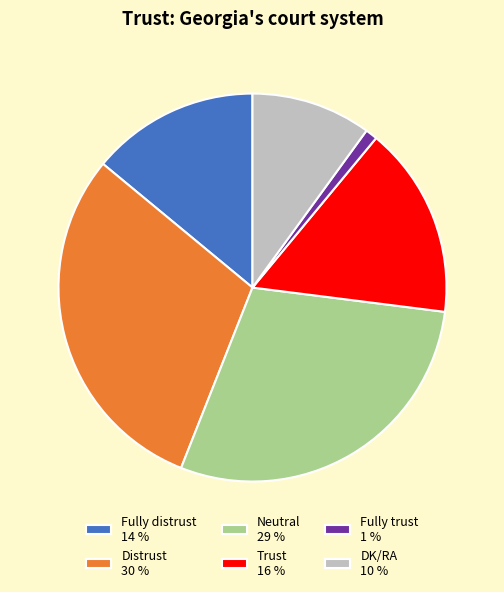

Which slice is the smallest?

Fully trust